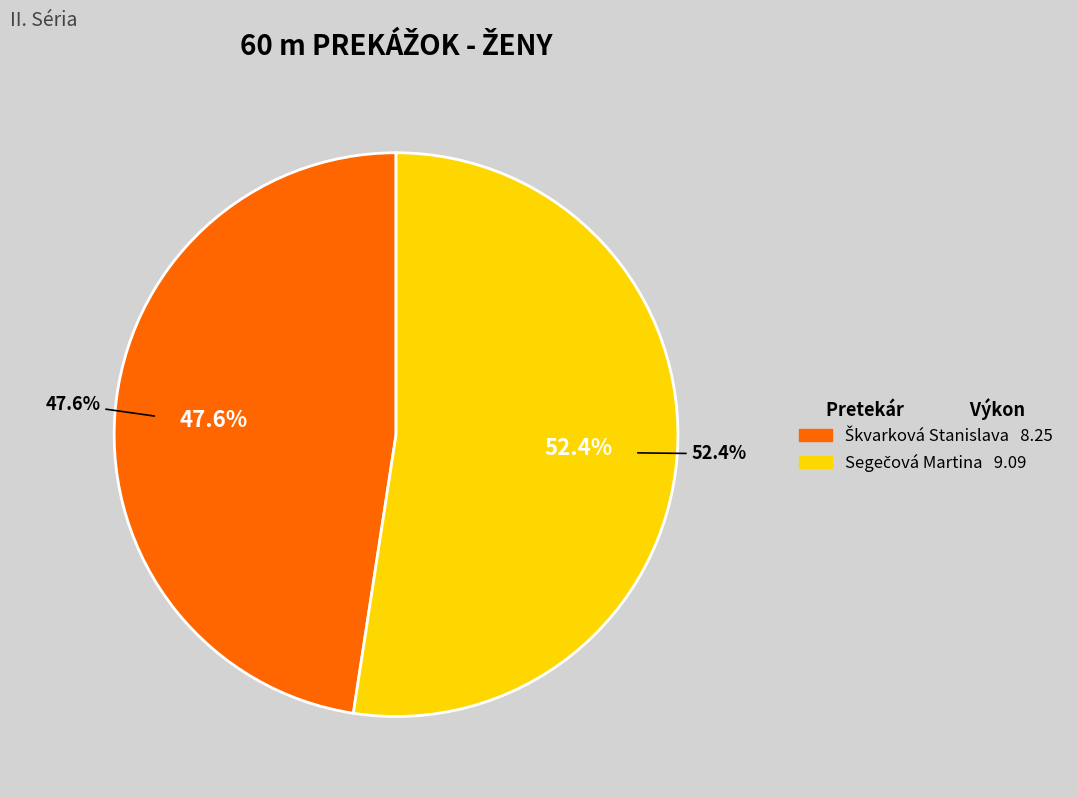

Combined, what portion of the pie is Škvarková Stanislava and Segečová Martina?

100.0%